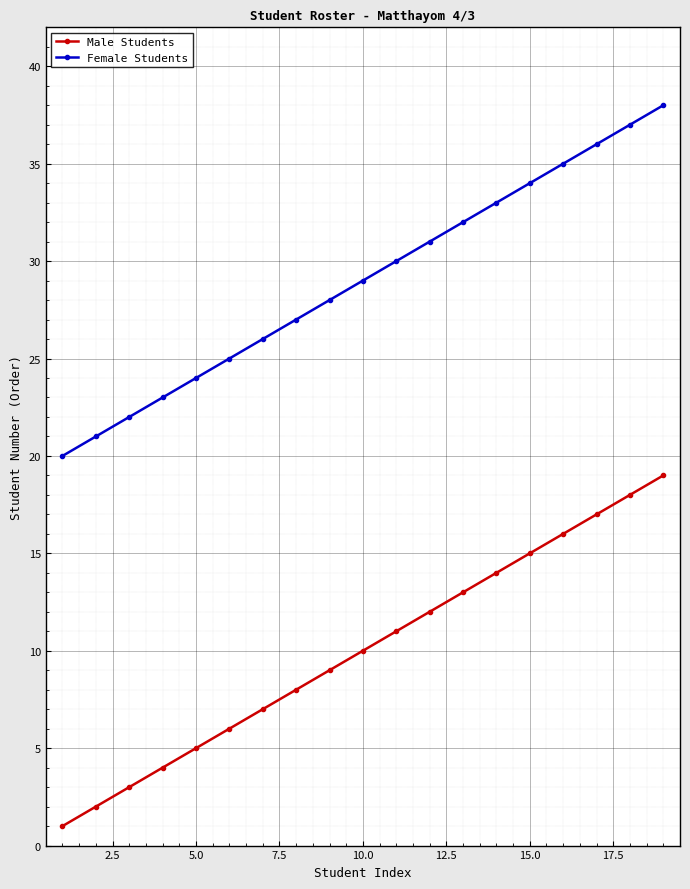

What is the difference between the maximum and second lowest values in the Female Students series?

17